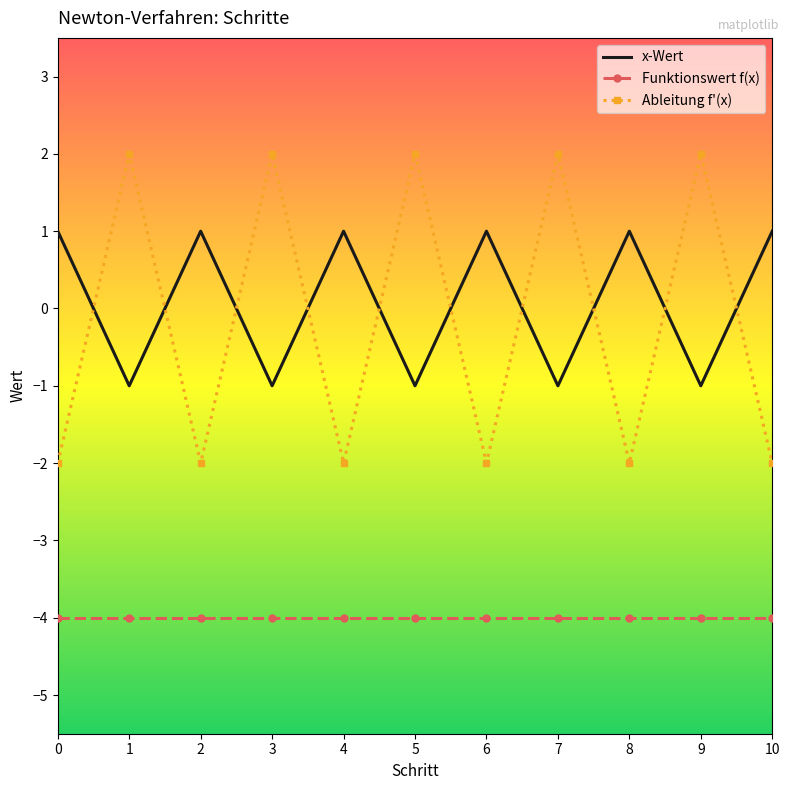

What is the highest value of the x-Wert series?

1